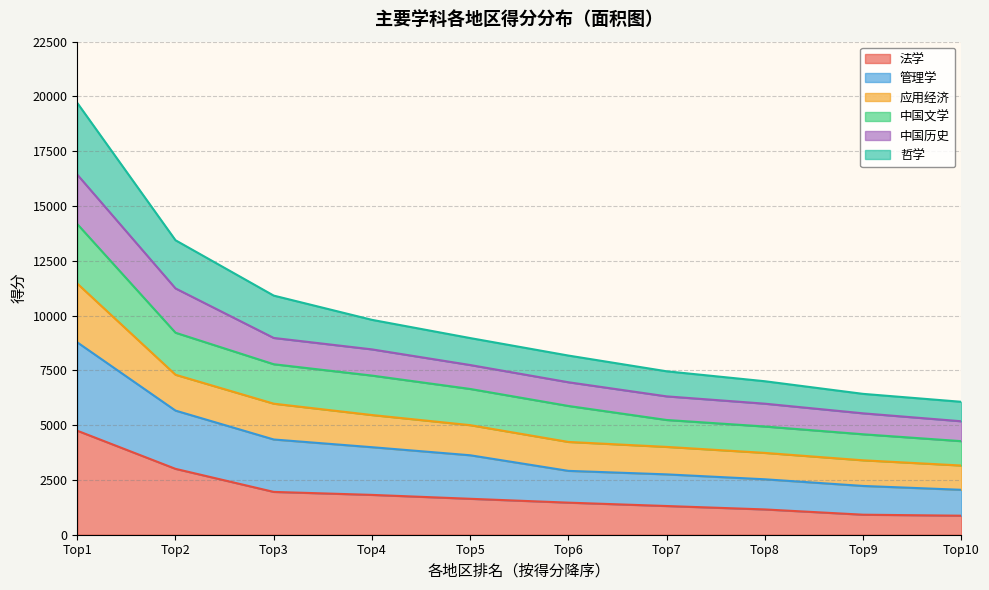

What is the lowest value of the 法学 series?

868